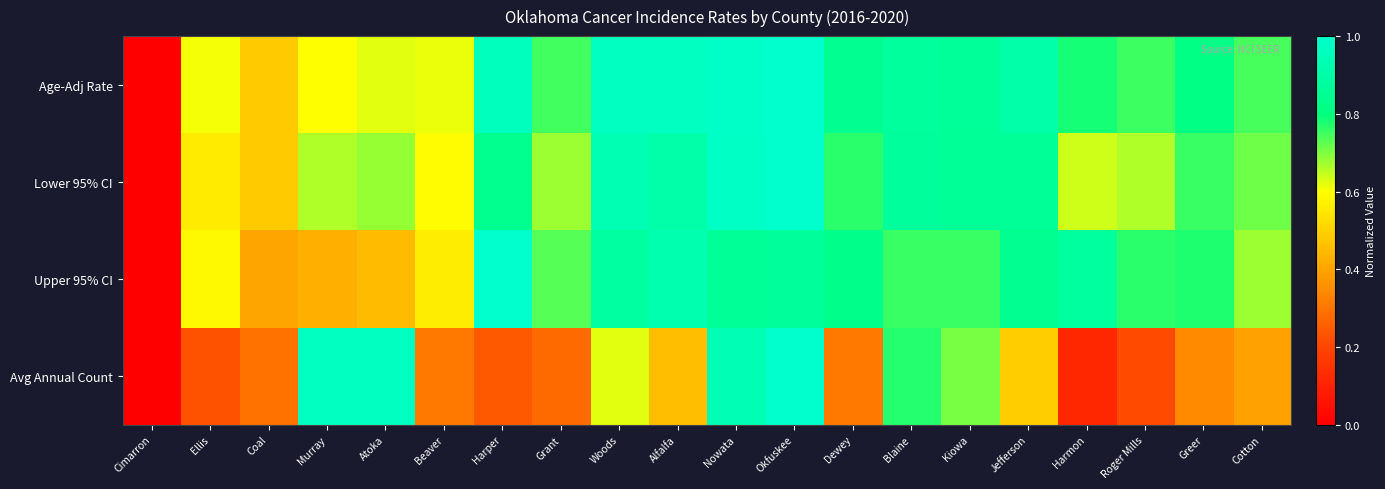

Between Atoka and Beaver, which series saw the biggest shift?

Avg Annual Count